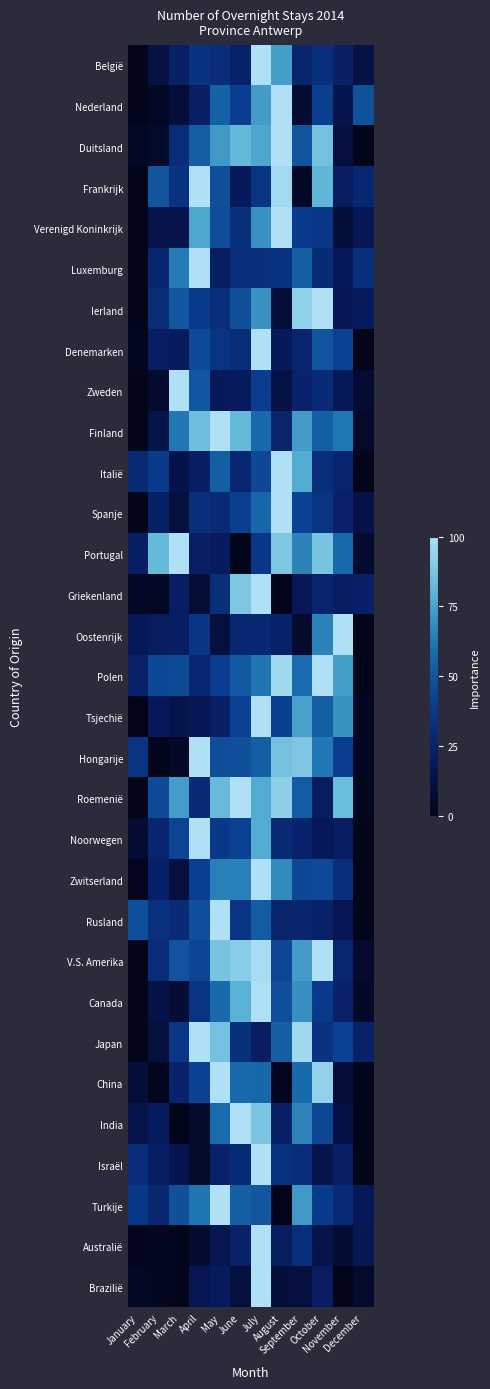

Reading left to right, extract all data points from this chart.

België: January=0.0	February=12.5	March=23.8	April=34.1	May=31.2	June=25.2	July=100.0	August=73.8	September=27.0	October=32.6	November=23.7	December=13.6
Nederland: January=0.0	February=3.4	March=9.1	April=23.3	May=54.4	June=40.6	July=72.7	August=100.0	September=7.1	October=41.2	November=15.4	December=48.2
Duitsland: January=3.4	February=5.6	March=30.7	April=53.6	May=71.9	June=81.9	July=76.2	August=100.0	September=49.5	October=85.6	November=11.5	December=0.0
Frankrijk: January=0.0	February=49.9	March=34.1	April=100.0	May=47.5	June=19.5	July=34.9	August=96.8	September=4.5	October=80.9	November=21.9	December=27.6
Verenigd Koninkrijk: January=0.0	February=14.8	March=14.8	April=76.5	May=46.7	June=32.9	July=69.9	August=100.0	September=38.7	October=37.2	November=10.4	December=17.9
Luxemburg: January=0.0	February=27.0	March=63.3	April=100.0	May=22.3	June=31.7	July=32.9	August=34.3	September=54.1	October=29.8	November=19.0	December=33.0
Ierland: January=0.0	February=30.6	March=50.7	April=39.0	May=32.2	June=47.7	July=69.9	August=9.1	September=92.5	October=100.0	November=17.5	December=20.2
Denemarken: January=2.1	February=22.4	March=20.7	April=45.2	May=35.0	June=30.6	July=100.0	August=19.8	September=26.2	October=49.6	November=42.2	December=0.0
Zweden: January=0.0	February=6.5	March=100.0	April=50.9	May=19.2	June=20.3	July=40.1	August=13.2	September=25.6	October=30.4	November=18.6	December=7.8
Finland: January=0.0	February=14.9	March=62.8	April=84.5	May=100.0	June=82.1	July=57.8	August=26.5	September=72.9	October=54.3	November=62.4	December=5.5
Italië: January=28.6	February=39.0	March=14.3	April=22.9	May=53.7	June=27.5	July=44.3	August=100.0	September=77.6	October=32.3	November=26.2	December=0.0
Spanje: January=0.0	February=23.7	March=10.8	April=32.1	May=30.2	June=41.2	July=57.0	August=100.0	September=41.8	October=34.9	November=24.3	December=13.8
Portugal: January=22.0	February=82.8	March=100.0	April=23.4	May=20.7	June=0.0	July=36.6	August=88.5	September=65.7	October=87.1	November=57.7	December=6.4
Griekenland: January=4.1	February=3.4	March=22.8	April=8.7	May=32.0	June=88.2	July=100.0	August=0.0	September=18.0	October=26.0	November=22.9	December=24.0
Oostenrijk: January=18.4	February=21.4	March=22.0	April=35.6	May=10.6	June=27.8	July=28.3	August=24.7	September=6.5	October=66.0	November=100.0	December=0.0
Polen: January=24.3	February=44.5	March=45.6	April=28.0	May=40.4	June=51.4	July=62.0	August=96.0	September=58.3	October=100.0	November=73.6	December=0.0
Tsjechië: January=0.0	February=19.5	March=15.2	April=17.2	May=23.8	June=42.1	July=100.0	August=41.7	September=74.5	October=53.7	November=70.1	December=2.6
Hongarije: January=34.9	February=0.0	March=4.0	April=100.0	May=46.7	June=47.9	July=53.6	August=86.3	September=88.5	October=62.9	November=40.2	December=2.7
Roemenië: January=0.0	February=45.4	March=73.4	April=30.4	May=83.0	June=100.0	July=77.6	August=92.1	September=52.3	October=21.4	November=84.0	December=2.0
Noorwegen: January=7.8	February=27.2	March=42.8	April=100.0	May=37.2	June=42.0	July=77.6	August=29.5	September=25.8	October=18.9	November=21.7	December=0.0
Zwitserland: January=1.4	February=24.1	March=11.6	April=40.8	May=64.6	June=64.5	July=100.0	August=67.8	September=44.1	October=45.1	November=32.0	December=0.0
Rusland: January=47.1	February=33.3	March=30.3	April=47.5	May=100.0	June=35.3	July=52.2	August=26.3	September=26.6	October=24.7	November=16.5	December=0.0
V.S. Amerika: January=0.0	February=31.4	March=49.0	April=43.6	May=86.9	June=90.7	July=98.2	August=43.8	September=72.8	October=100.0	November=27.6	December=6.0
Canada: January=0.0	February=14.0	March=8.3	April=35.3	May=58.0	June=79.5	July=100.0	August=47.4	September=69.5	October=38.2	November=24.3	December=4.6
Japan: January=0.0	February=11.0	March=36.7	April=100.0	May=86.2	June=32.9	July=22.1	August=54.0	September=96.3	October=33.7	November=42.1	December=24.6
China: January=9.1	February=1.3	March=25.4	April=42.5	May=100.0	June=57.7	July=57.2	August=1.5	September=57.9	October=93.2	November=9.4	December=0.0
India: January=14.8	February=20.5	March=0.9	April=5.1	May=58.6	June=100.0	July=87.8	August=23.7	September=66.2	October=43.8	November=12.4	December=0.0
Israël: January=31.2	February=23.0	March=15.8	April=5.9	May=24.7	June=29.7	July=100.0	August=34.7	September=31.3	October=15.6	November=23.8	December=0.0
Turkije: January=37.4	February=27.7	March=47.8	April=61.6	May=100.0	June=53.8	July=50.1	August=0.0	September=72.1	October=39.5	November=29.0	December=18.5
Australië: January=0.9	February=1.7	March=0.0	April=6.0	May=16.4	June=24.4	July=100.0	August=21.4	September=32.5	October=15.1	November=7.8	December=17.5
Brazilië: January=3.3	February=2.0	March=0.0	April=17.0	May=20.1	June=11.3	July=100.0	August=9.8	September=11.6	October=21.8	November=0.7	December=5.6